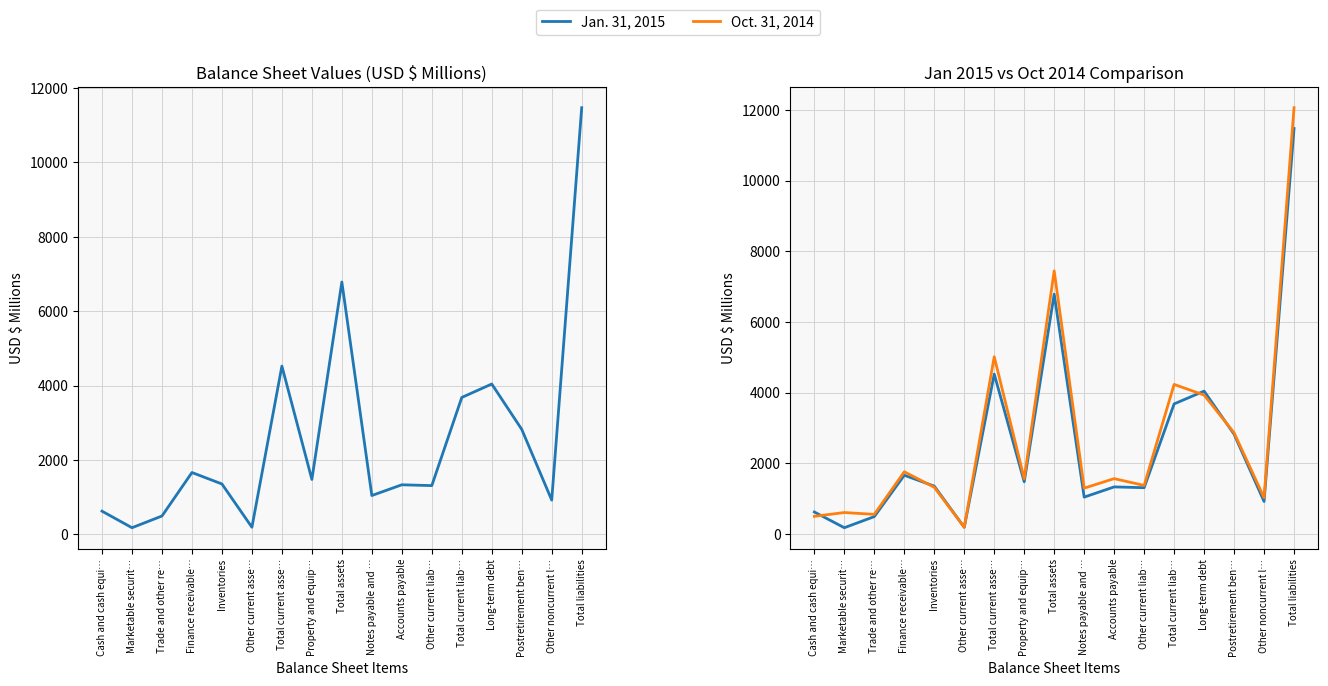

At which category is the sum across all series the highest?

Total liabilities